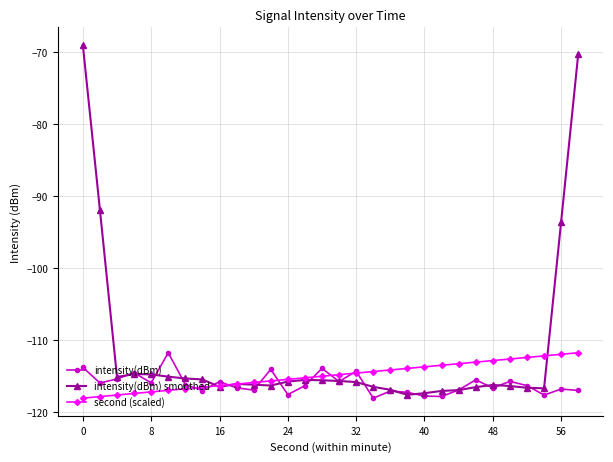

Rank the series by their average value, from lowest to highest.

intensity(dBm), second (scaled), intensity(dBm) smoothed